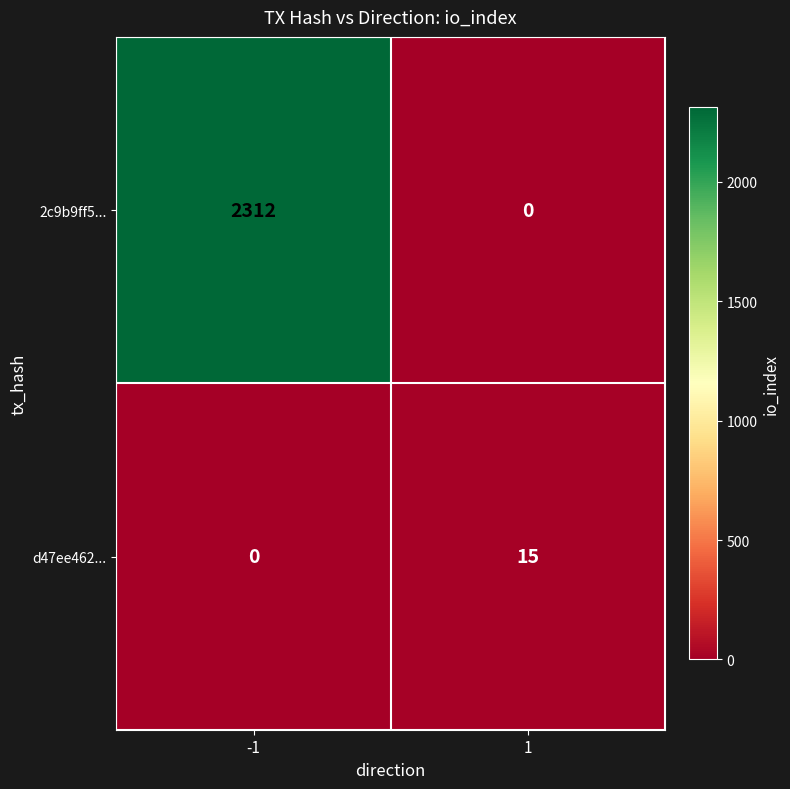

What is the highest value of the 2c9b9ff5... series?

2312